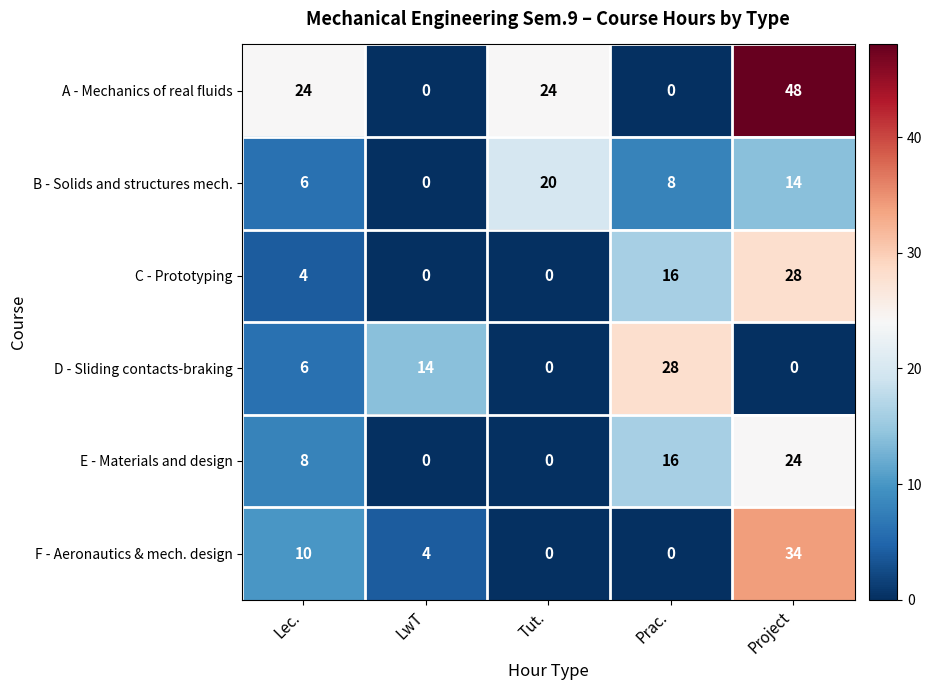

Rank the categories by B - Solids and structures mech. value from highest to lowest.

Tut., Project, Prac., Lec., LwT